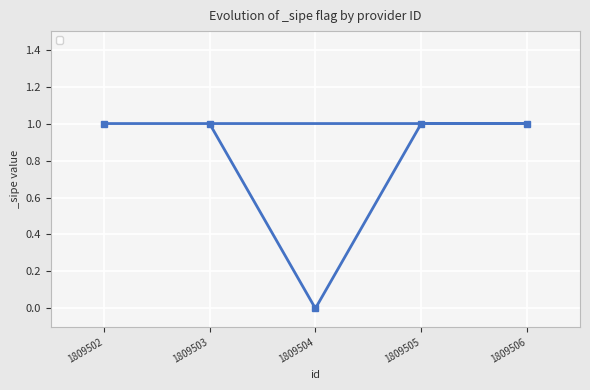

Reading right to left, extract all data points from this chart.

1	1	0	1	1